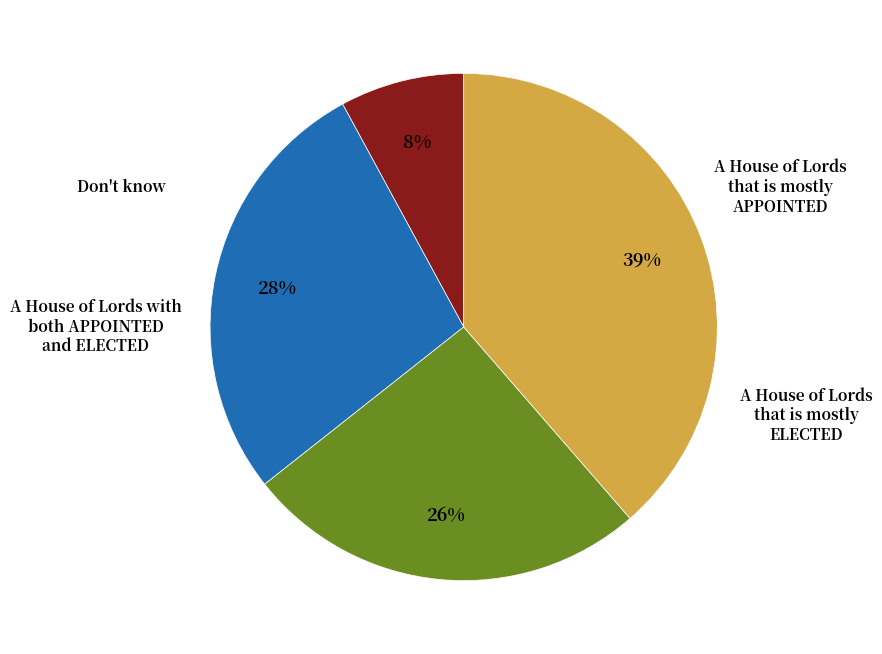

Which has a higher value, A House of Lords with both APPOINTED and ELECTED or Don't know?

Don't know